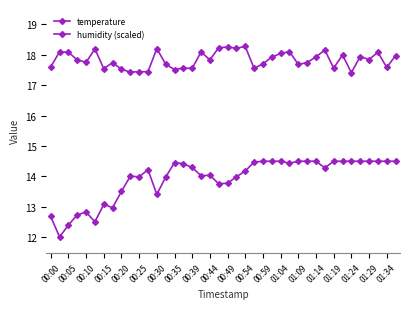

True or false: temperature and humidity (scaled) intersect in this chart.

False